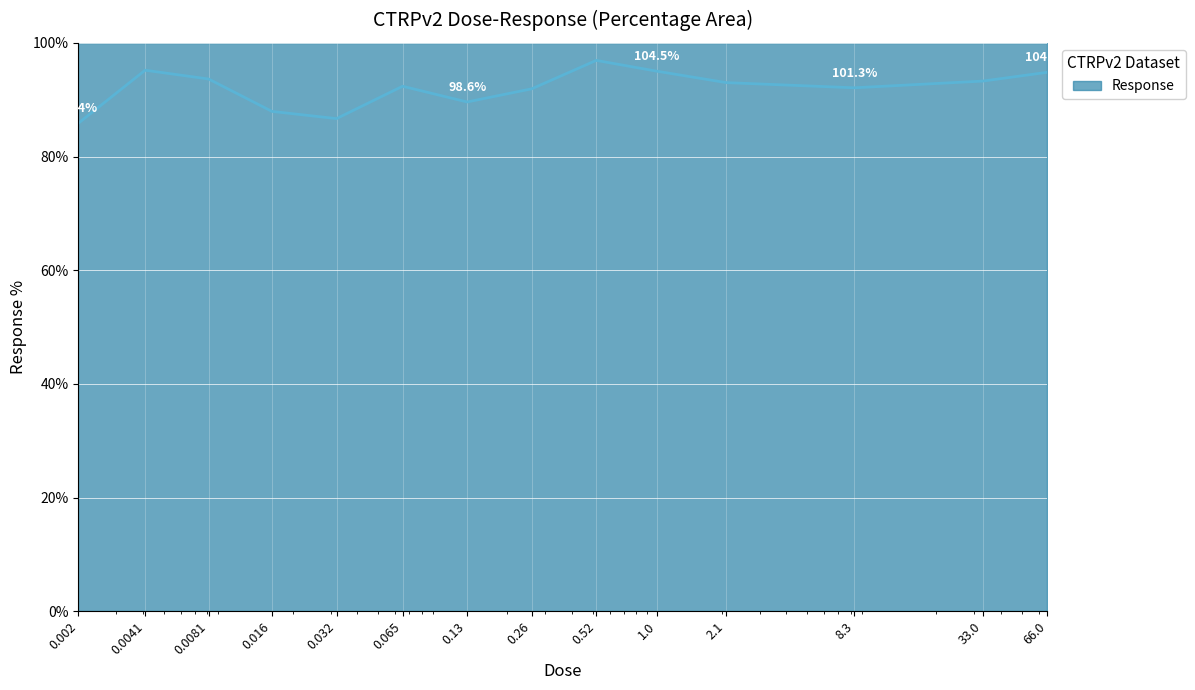

What position from the right is 0.016?

11